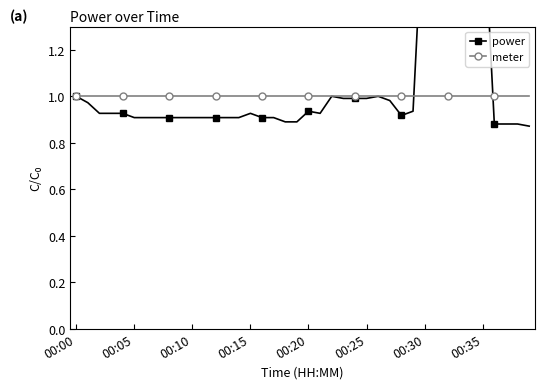

At which category does the chart reach its peak across all series?

00:30